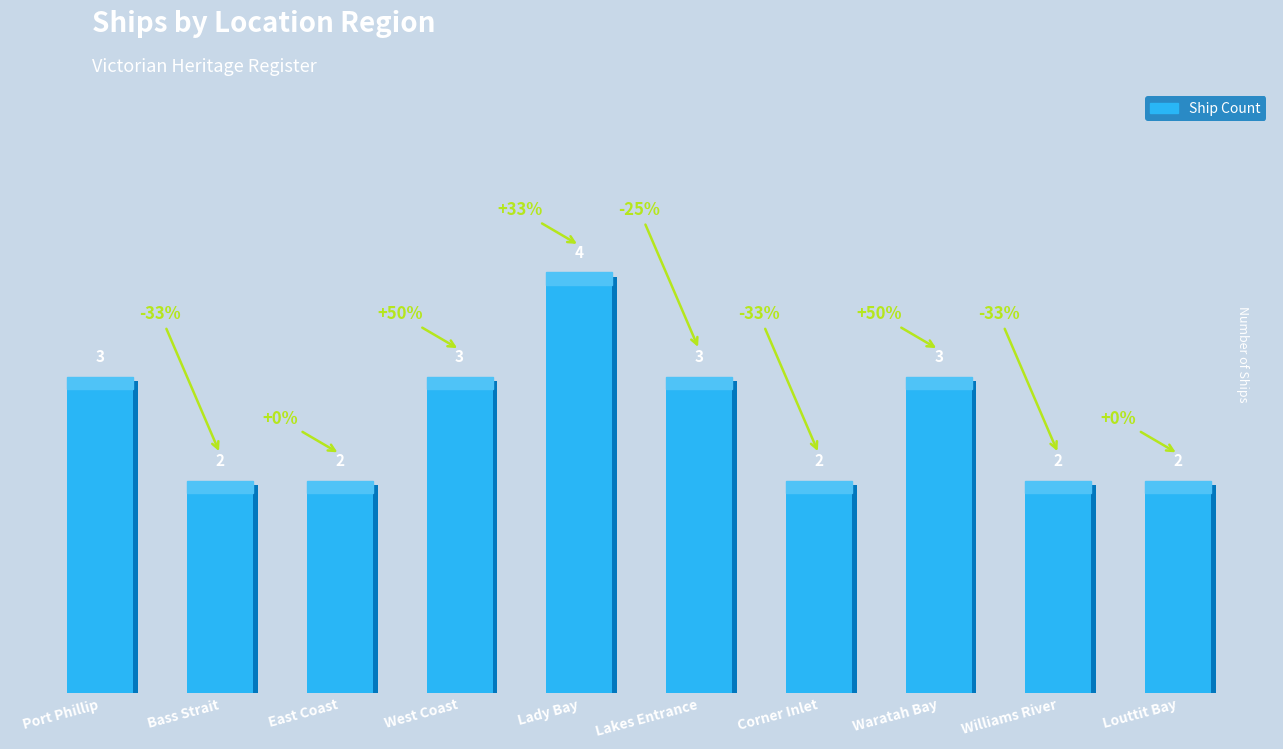

Count the values in the range 2 to 3.

9